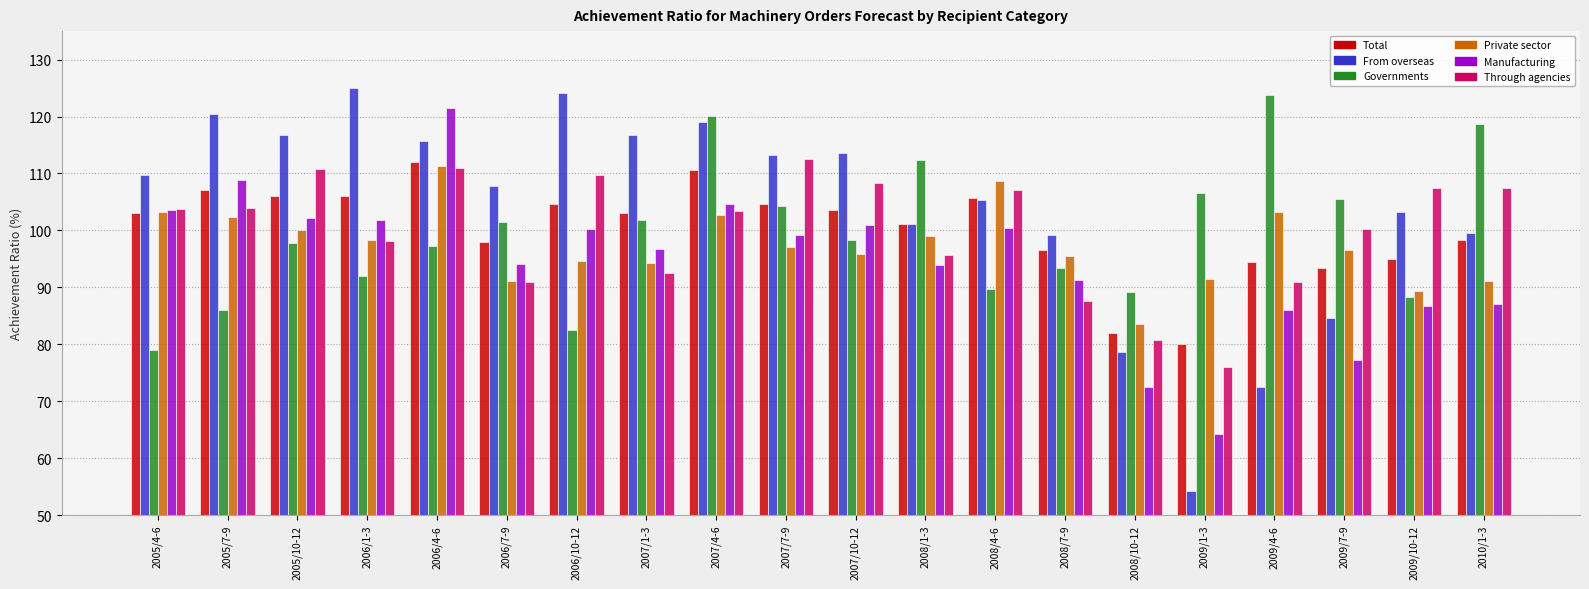

What is the label of the 19th bar from the right?

2005/7-9